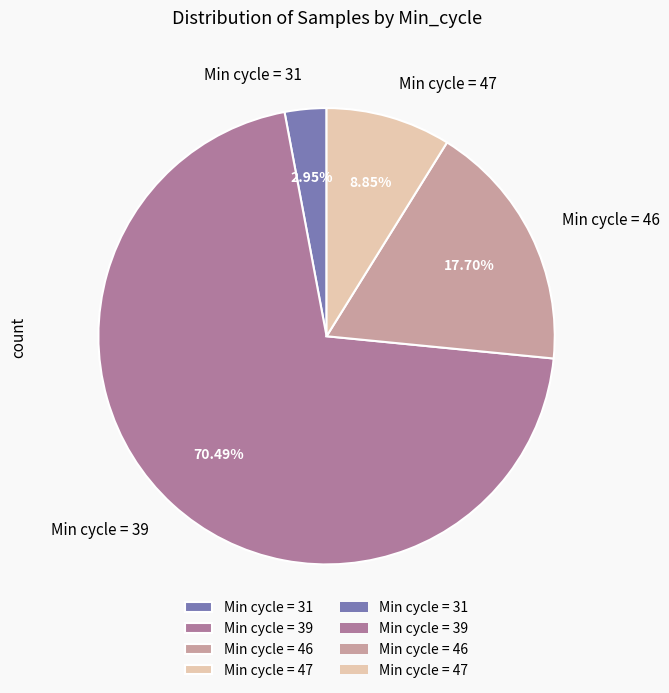

What is the majority slice?

Min cycle = 39